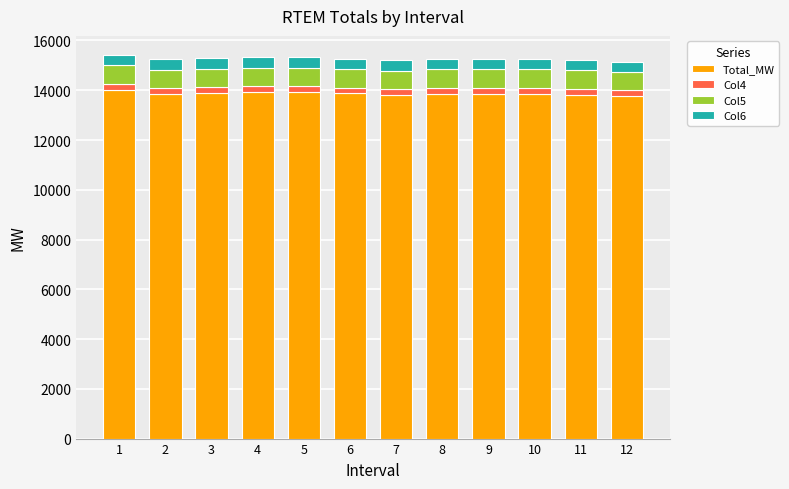

What is the minimum value for Total_MW?

13756.6